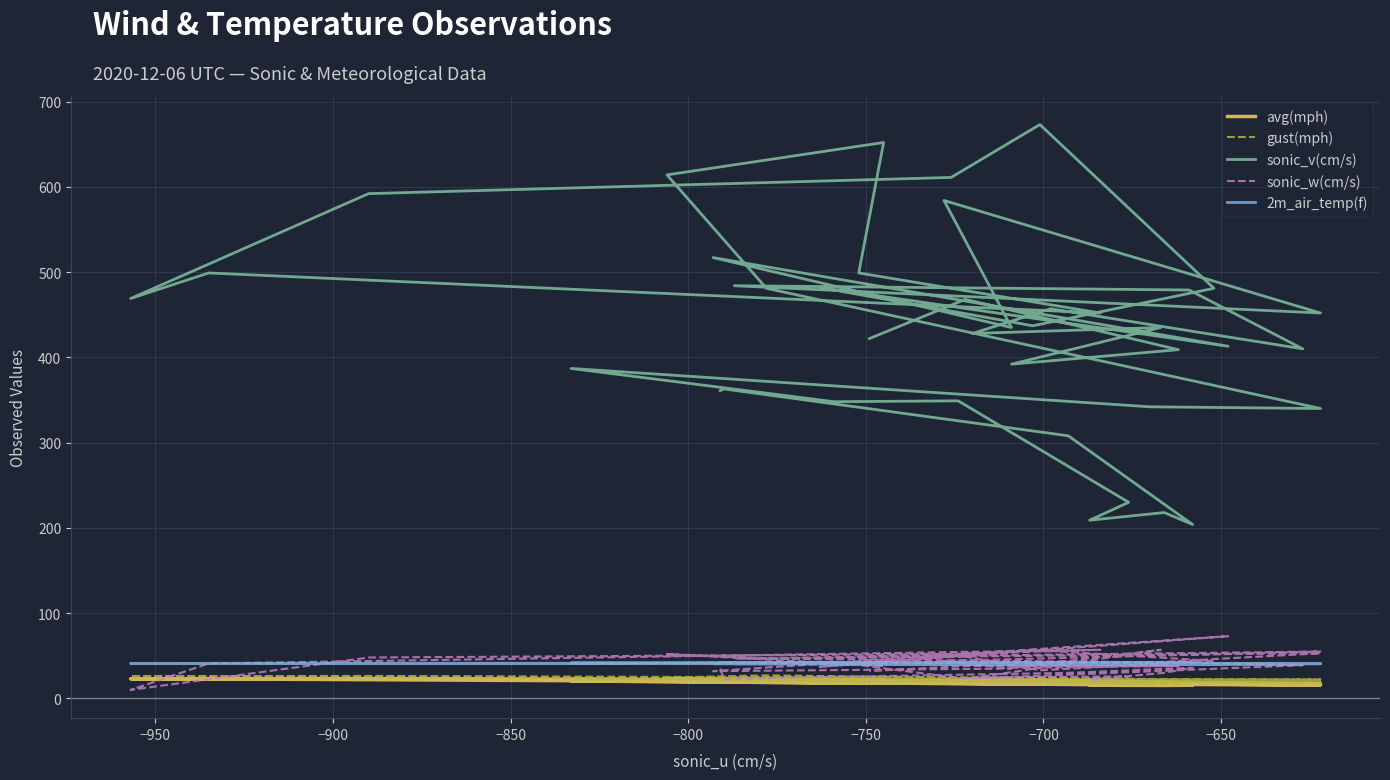

What are all the series names shown in the legend?

avg(mph), gust(mph), sonic_v(cm/s), sonic_w(cm/s), 2m_air_temp(f)